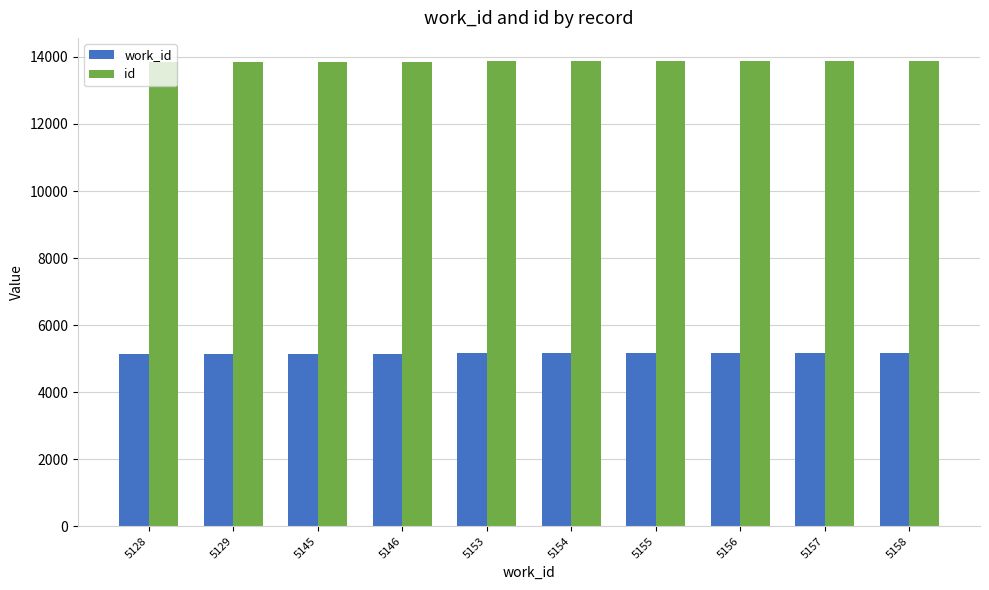

What value does the work_id series have at 5156, to the nearest 10?

5160